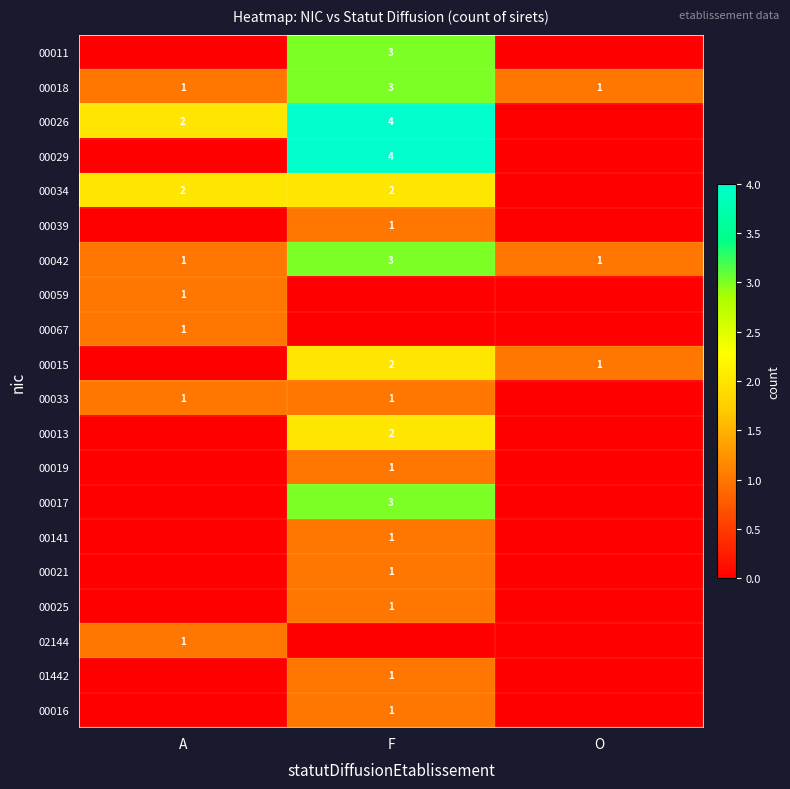

At how many categories does at least one series exceed 1?

2